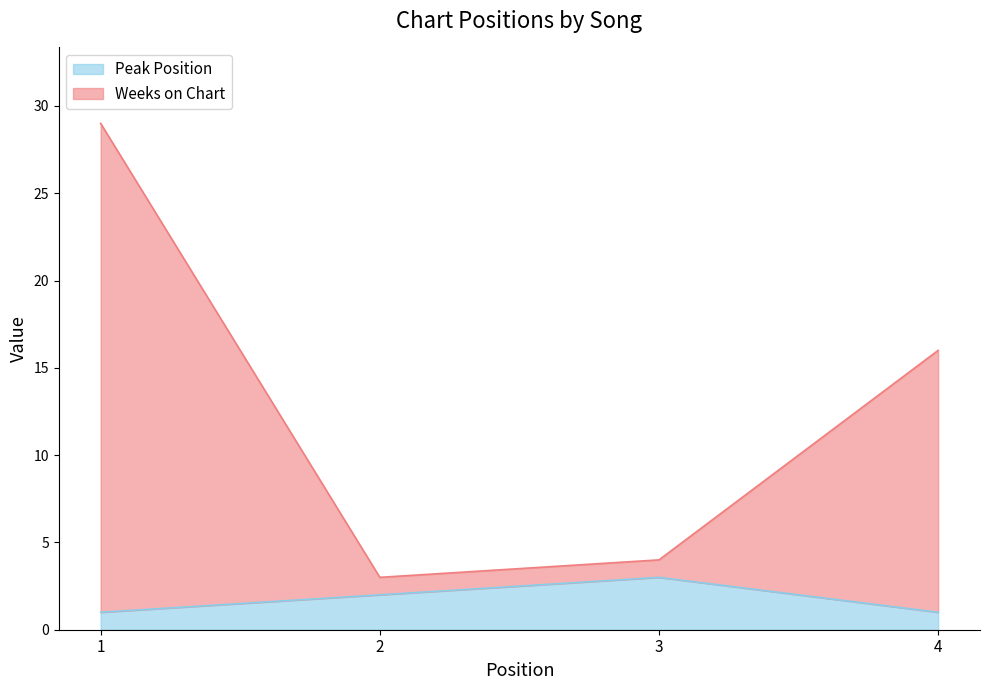

At 2, list the series in order from smallest to largest.

Peak Position, Weeks on Chart